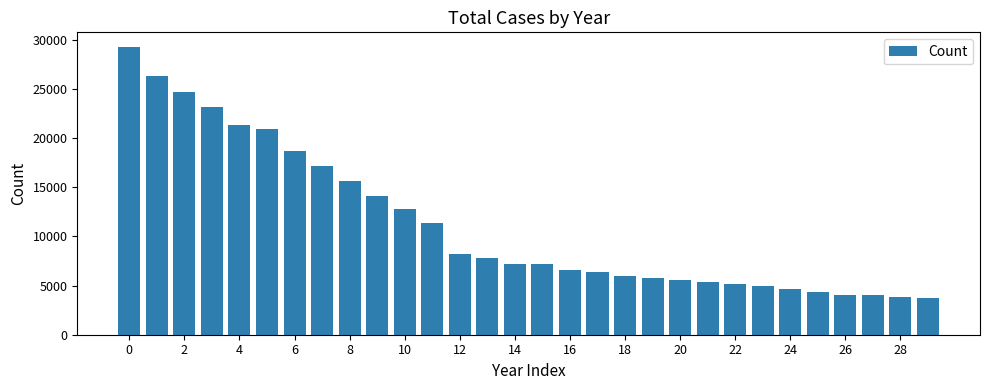

What is the average value?

11203